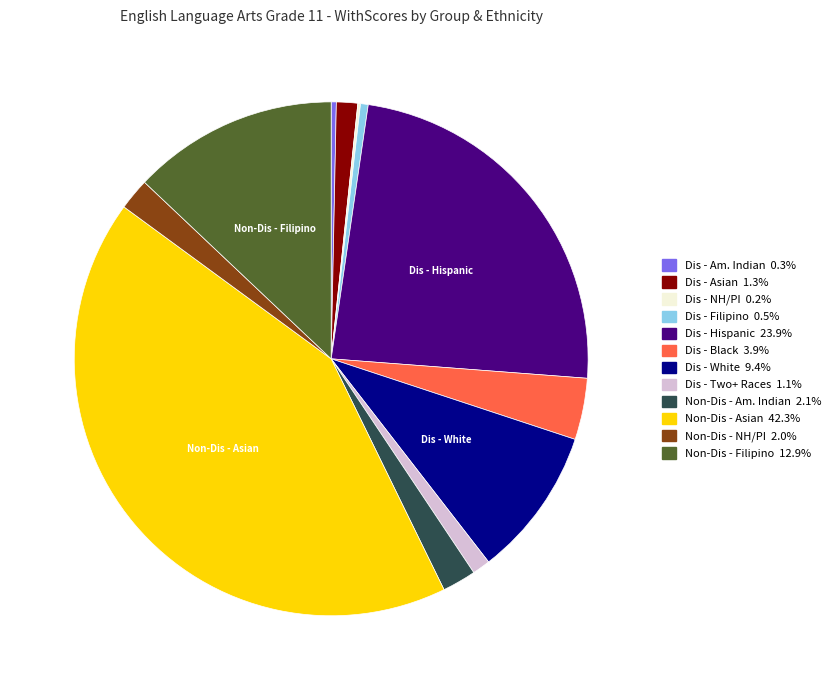

Does any single category account for the majority?

No